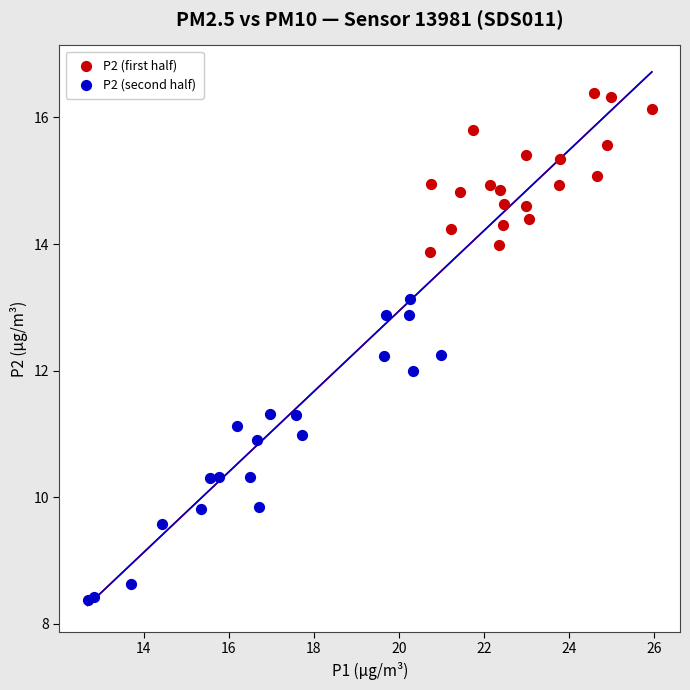

Which series reaches the maximum Y coordinate?

P2 (first half)